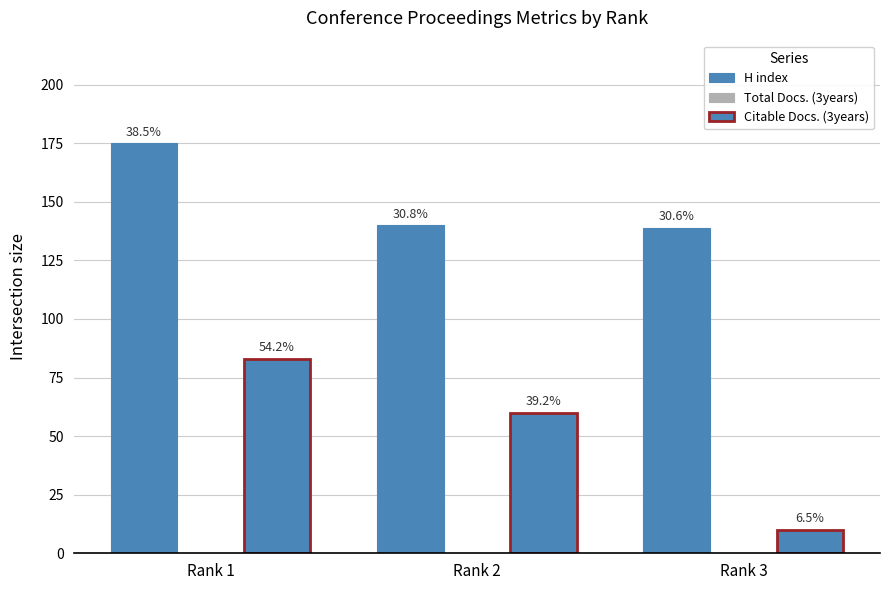

Are the bars grouped side by side (vs. stacked)?

Yes